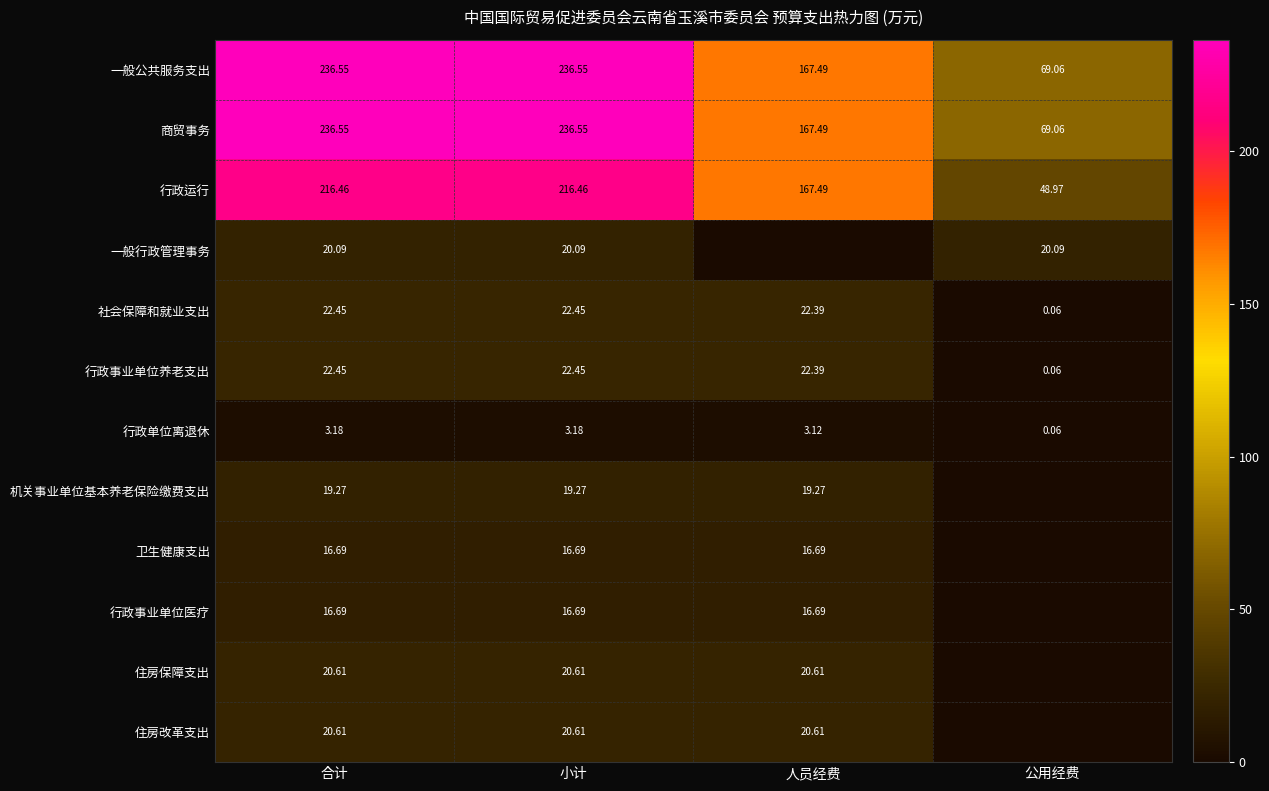

Is the value of 行政事业单位养老支出 at 合计 greater than the value of 机关事业单位基本养老保险缴费支出 at 小计?

Yes